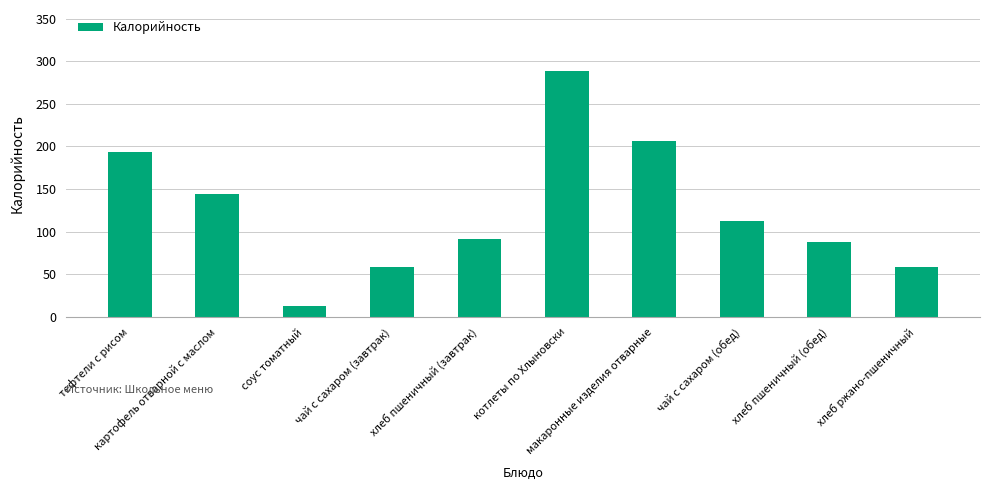

The value at котлеты по Хлыновски is 288. True or false?

True